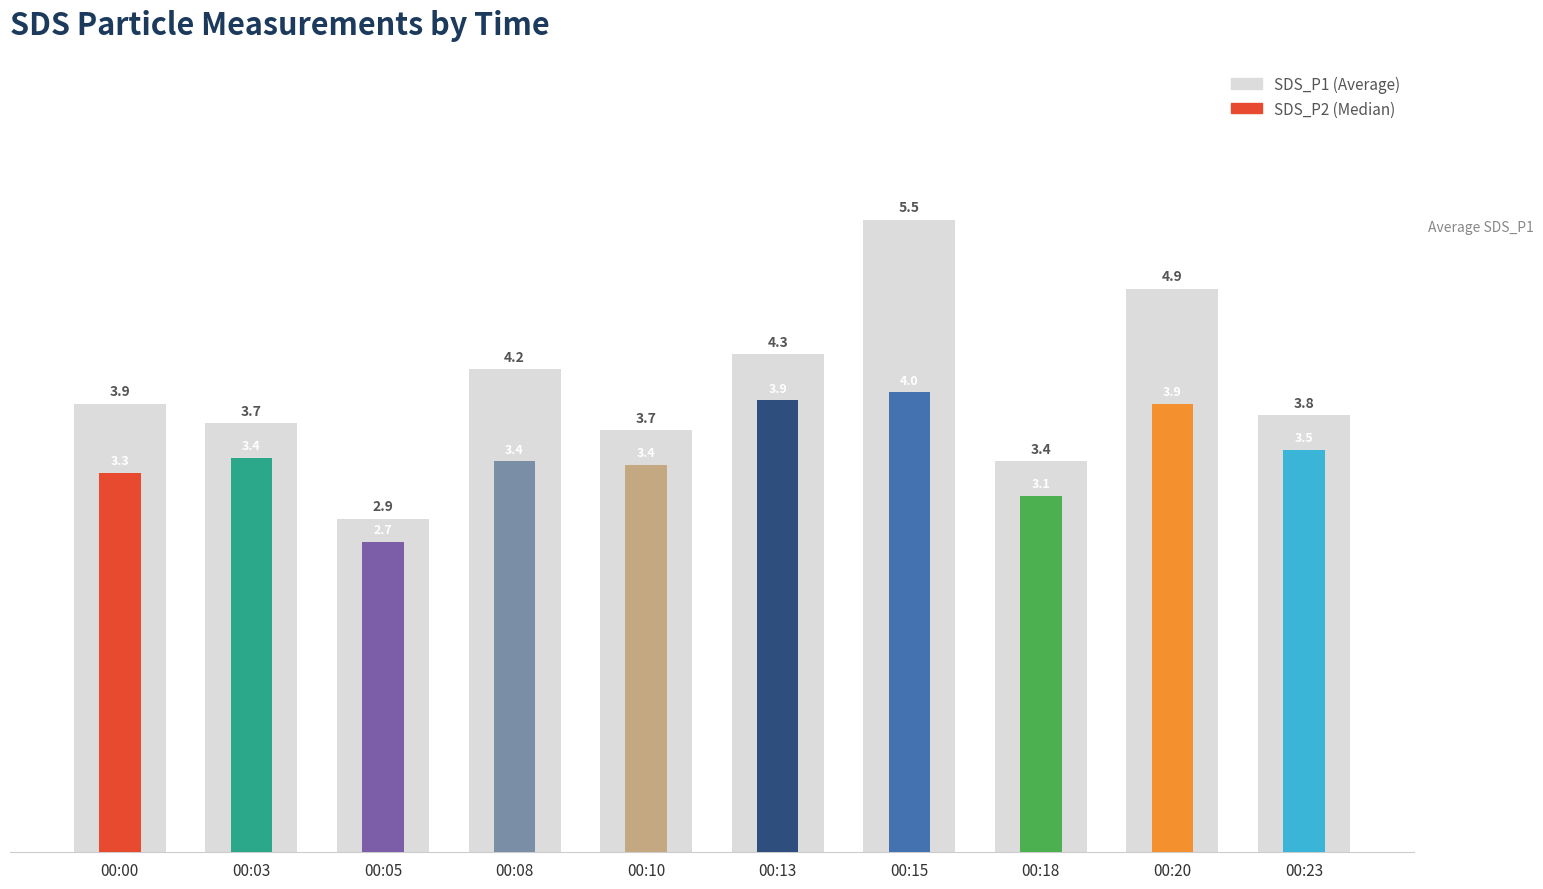

Approximately how many times larger is the value at 00:03 compared to 00:15?

0.7